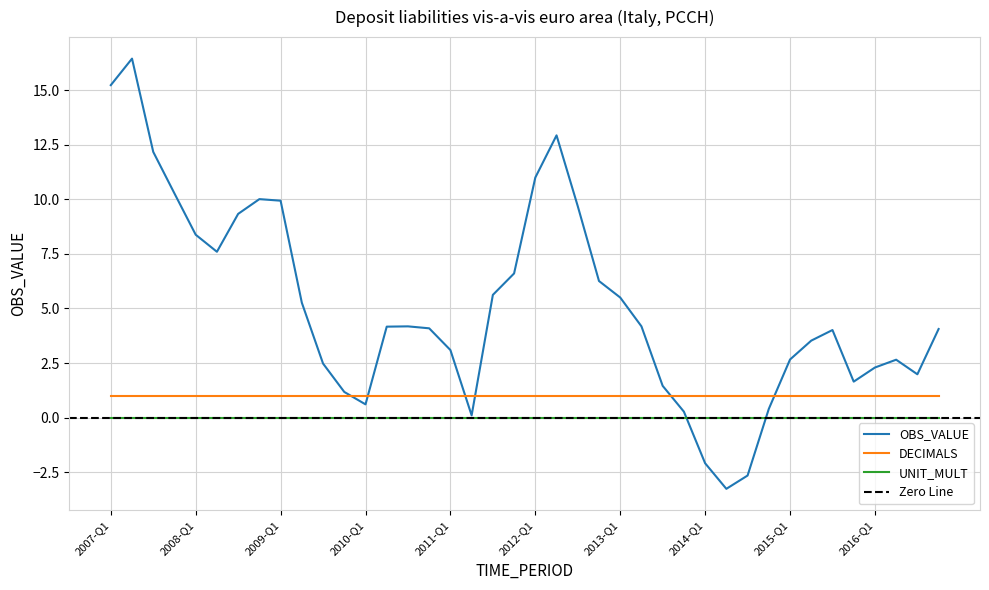

Is it true that DECIMALS equals 1.7 at 2008-Q3?

False